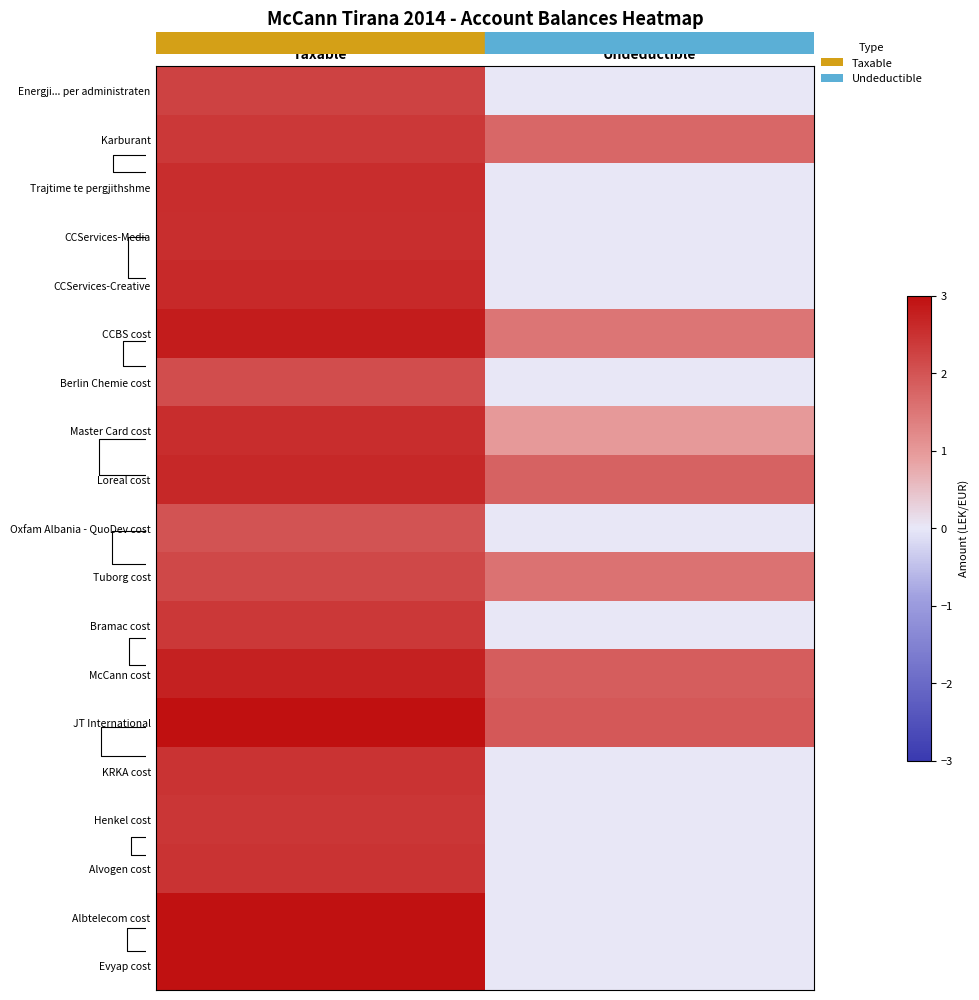

At Taxable, list the series in order from smallest to largest.

Oxfam Albania - QuoDev cost, Berlin Chemie cost, Tuborg cost, Energji... per administraten, Bramac cost, Karburant, Henkel cost, Alvogen cost, KRKA cost, CCServices-Media, Trajtime te pergjithshme, Master Card cost, CCServices-Creative, Loreal cost, McCann cost, CCBS cost, Evyap cost, Albtelecom cost, JT International